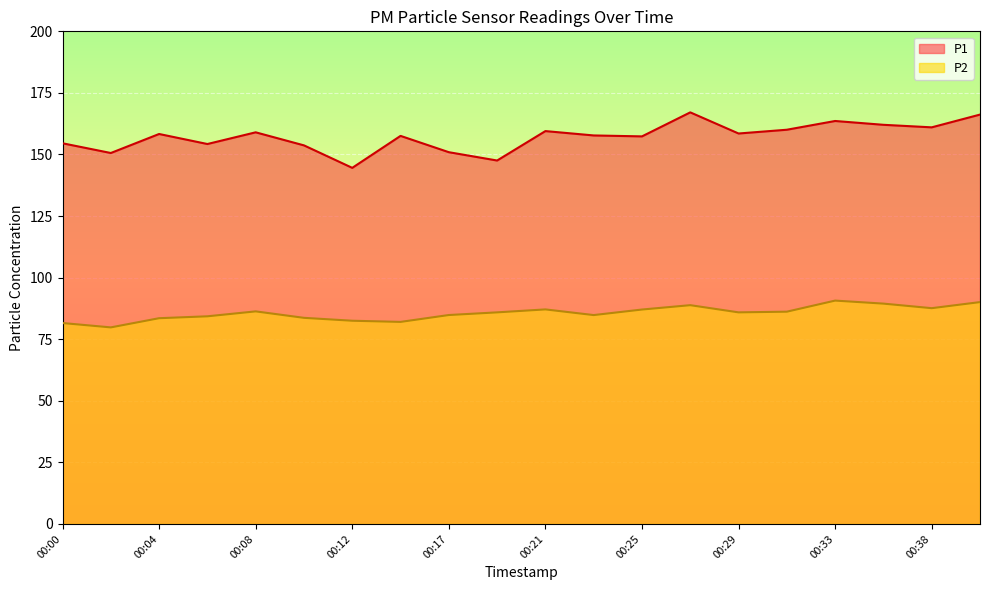

Rank the series by their average value, from lowest to highest.

P2, P1